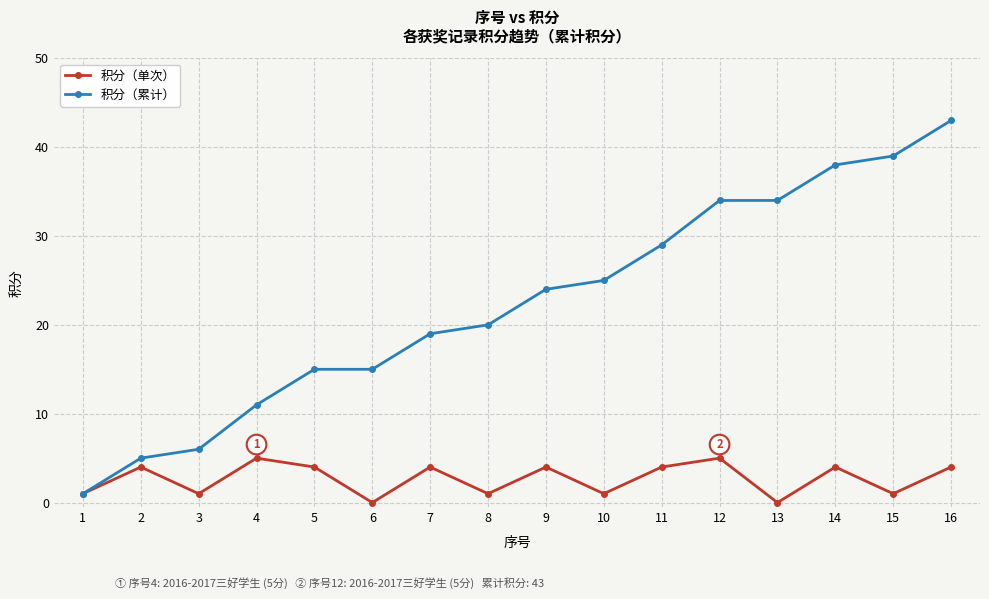

Reading left to right, list all the values displayed in this chart.

积分（单次）: 1	4	1	5	4	0	4	1	4	1	4	5	0	4	1	4
积分（累计）: 1	5	6	11	15	15	19	20	24	25	29	34	34	38	39	43